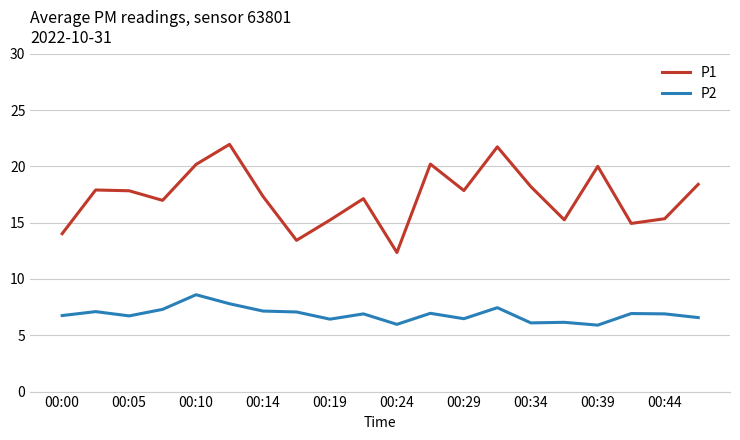

How many series are shown in this chart?

2